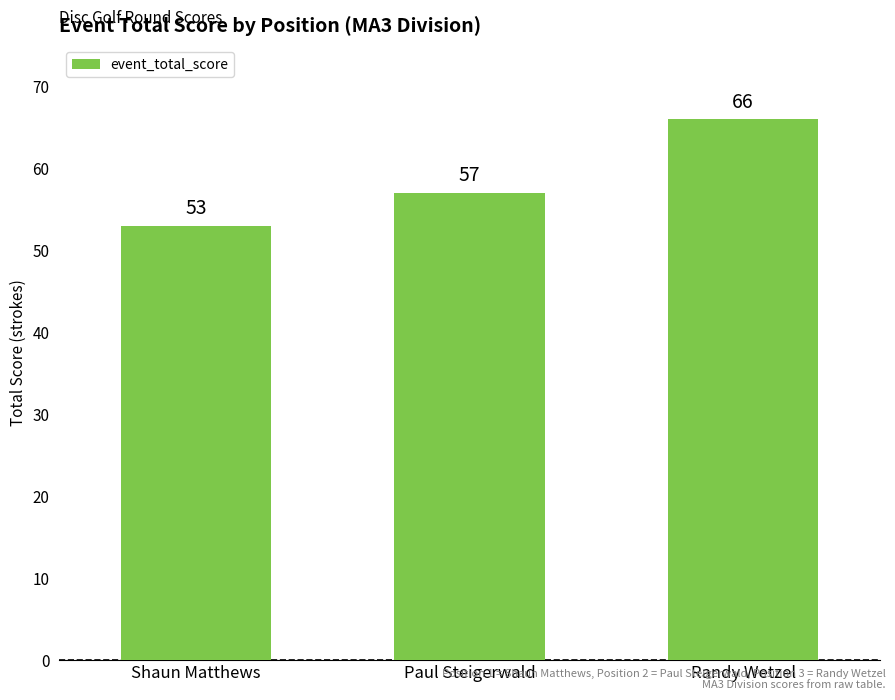

What is the value of the 1st bar from the left?

53